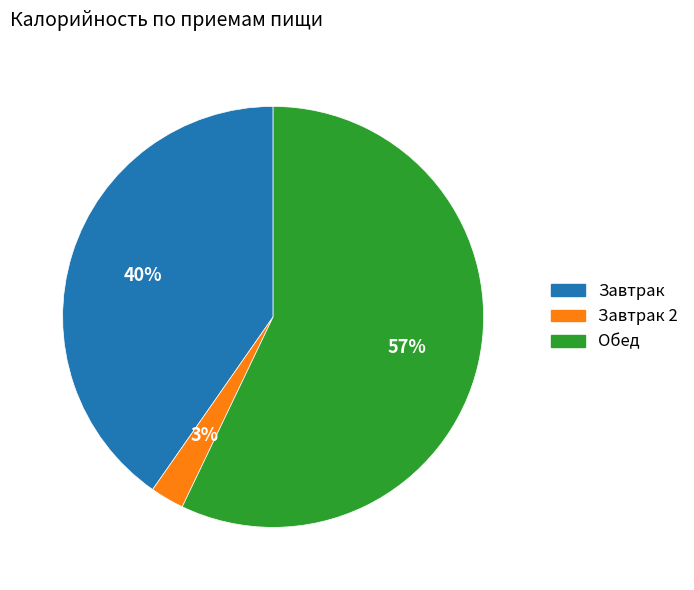

To the nearest percent, what is the average slice percentage?

33%